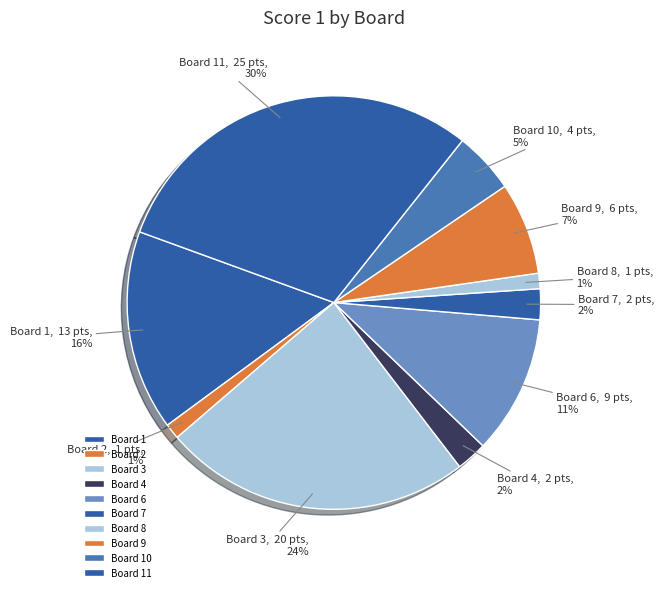

Does Board 2 account for over 50% of the chart?

No